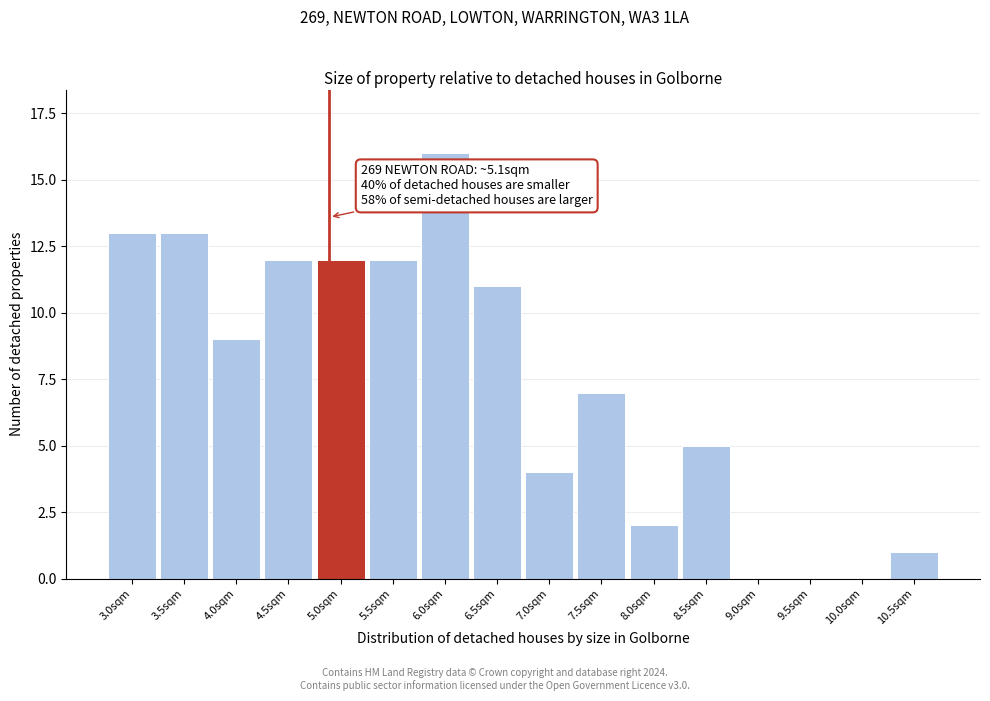

Reading left to right, list all the values displayed in this chart.

3.0sqm=13	3.5sqm=13	4.0sqm=9	4.5sqm=12	5.0sqm=12	5.5sqm=12	6.0sqm=16	6.5sqm=11	7.0sqm=4	7.5sqm=7	8.0sqm=2	8.5sqm=5	9.0sqm=0	9.5sqm=0	10.0sqm=0	10.5sqm=1